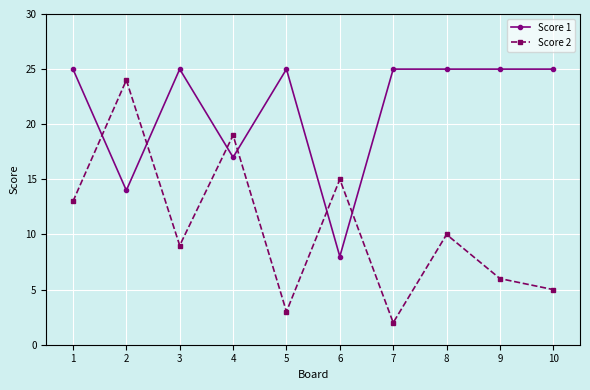

Does the chart display data point markers on the line(s)?

Yes